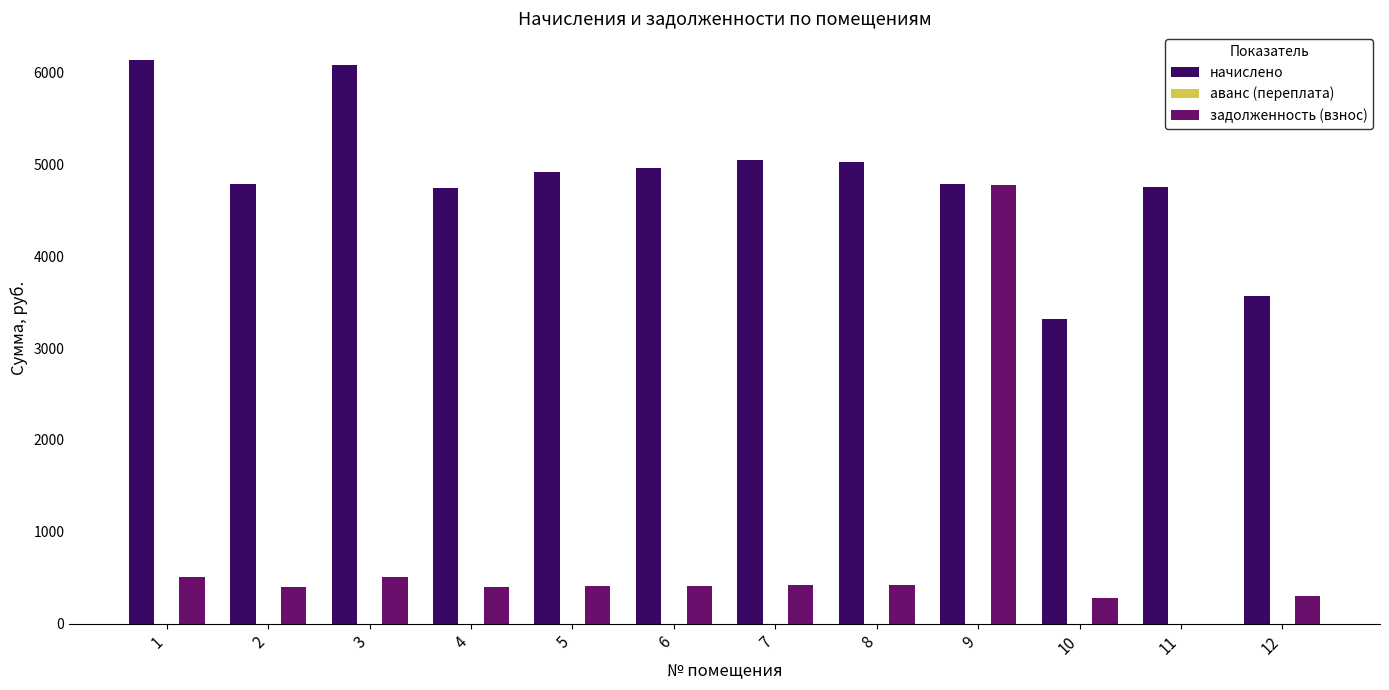

What is the highest value of the начислено series?

6131.4